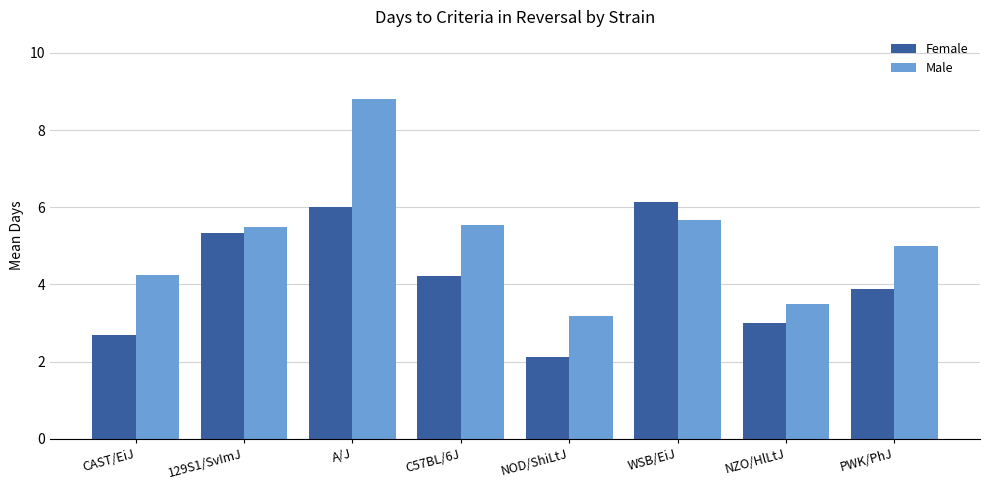

What is the value of the Male bar at the 4th from the left?

5.5